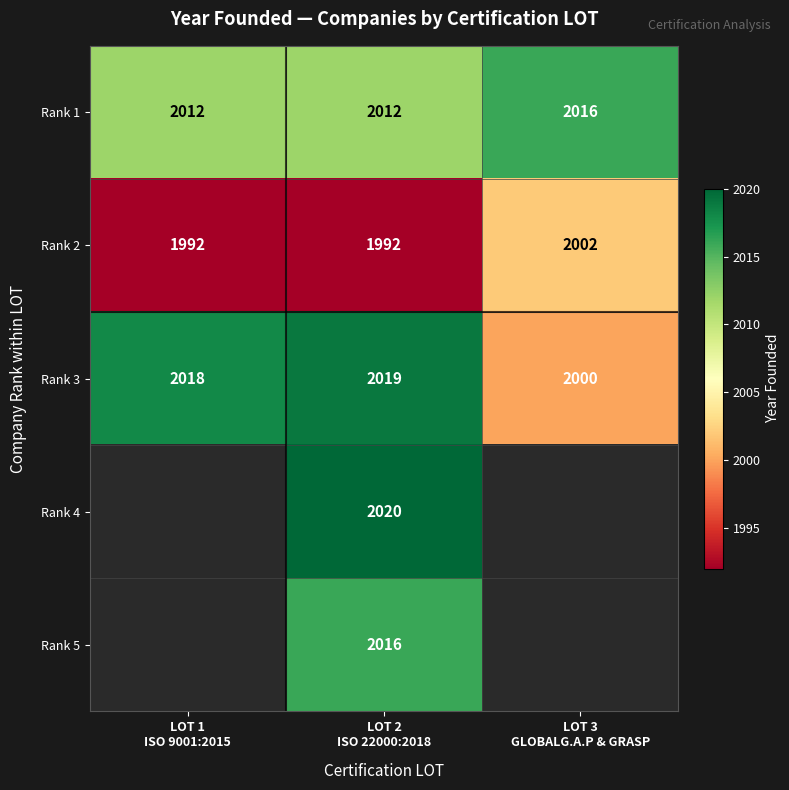

Count the Rank 2 values in the range 1992 to 2002.

3